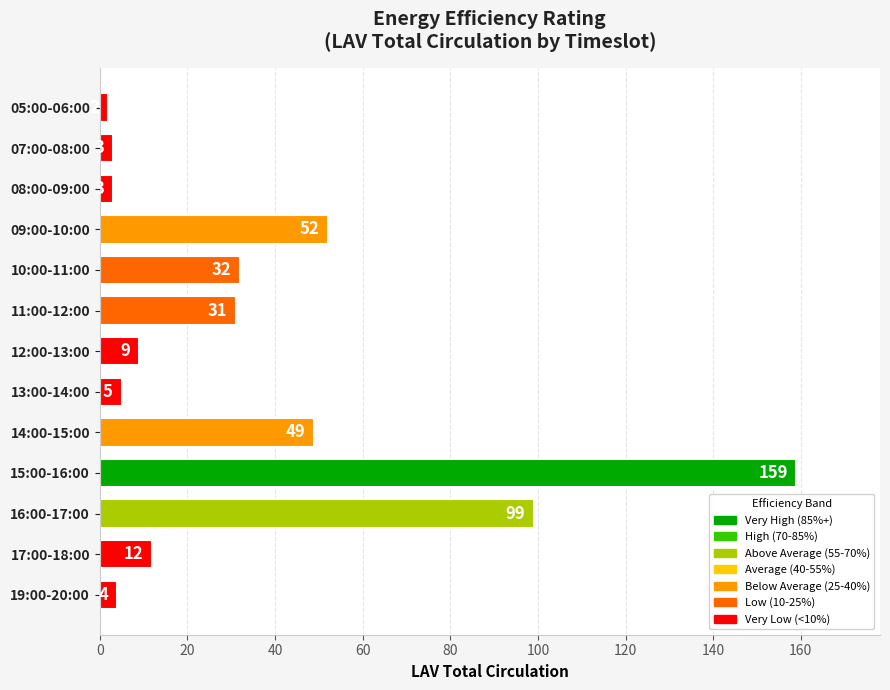

What is the sum of all values?

460